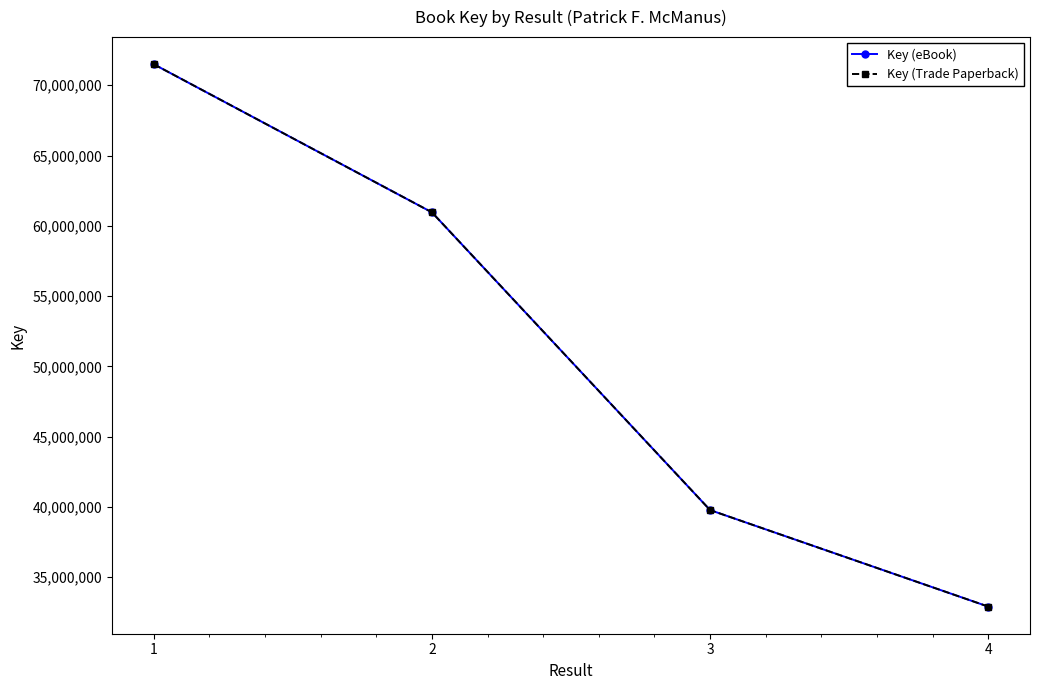

Is this an area chart (filled region under the line)?

No